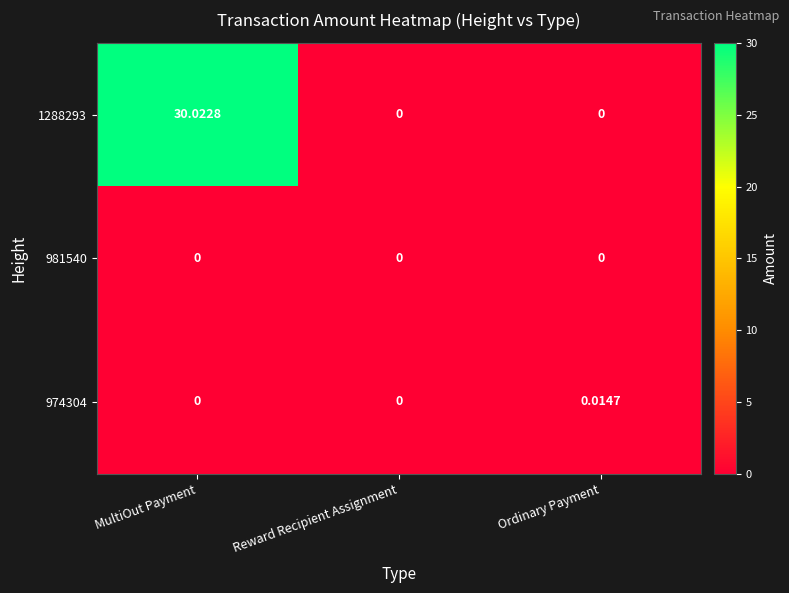

What is the total value across all series at MultiOut Payment?

30.0